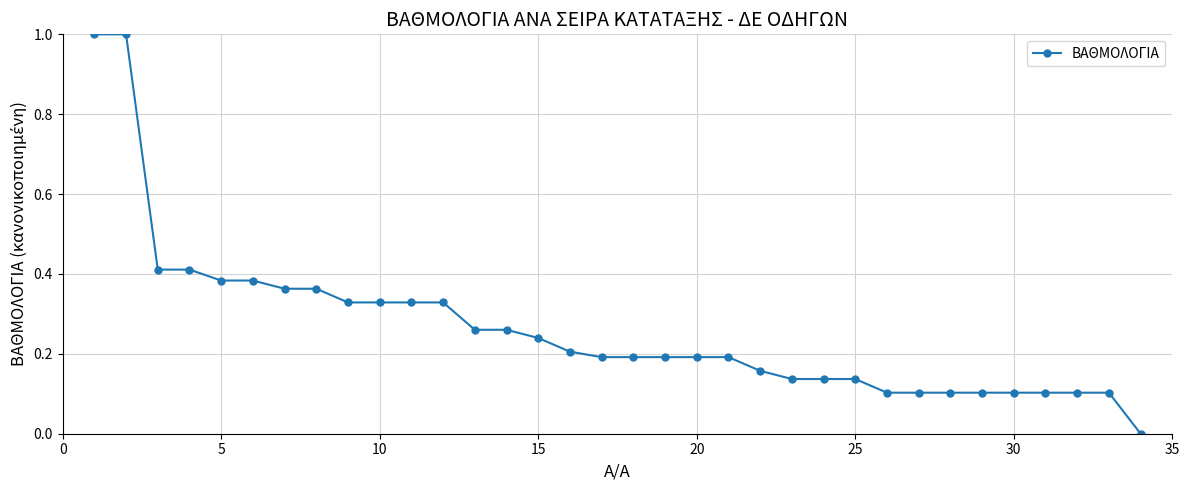

What is the difference between the second highest and second lowest values?

0.9